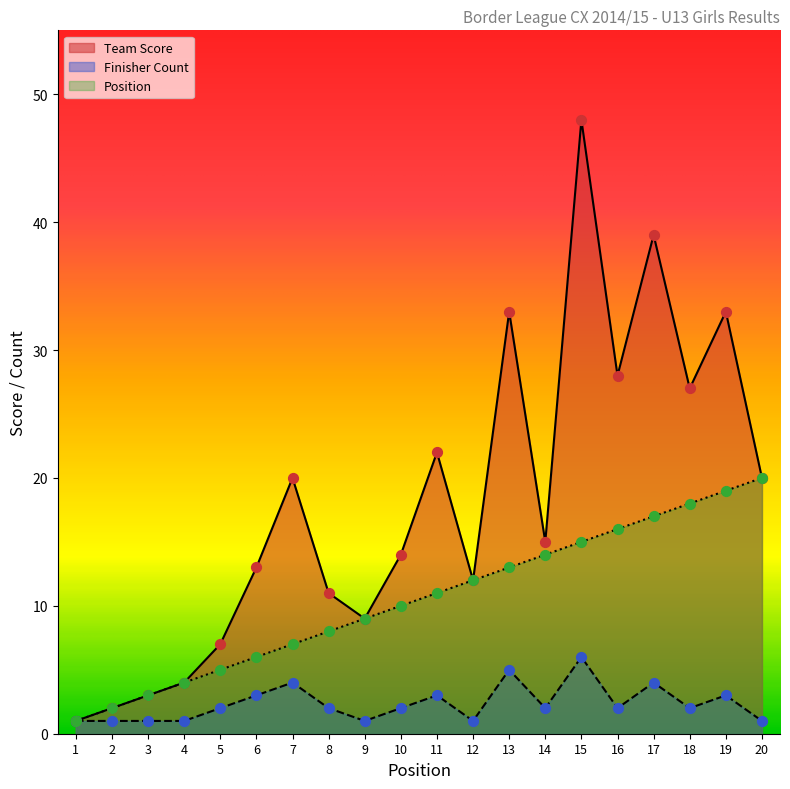

What is the total value across all series at 18?

47